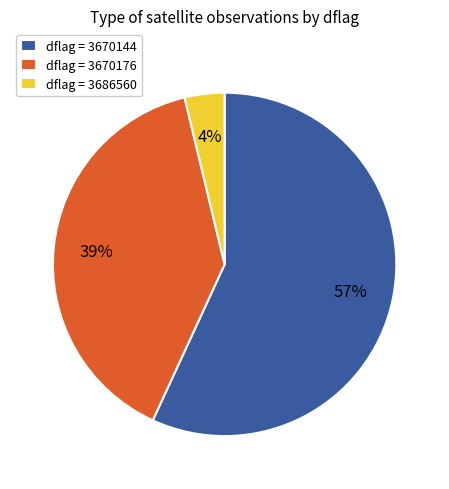

How many slices are in this pie chart?

3